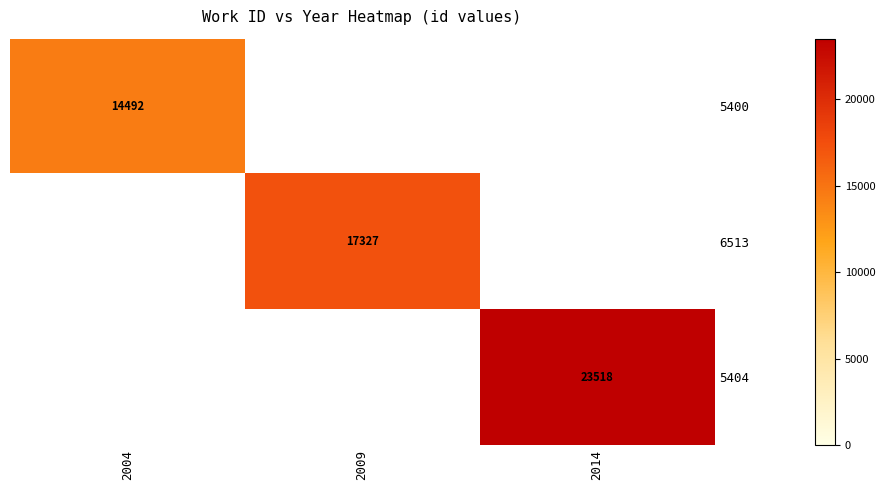

Is it true that 6513 equals 7505 at 2009?

False